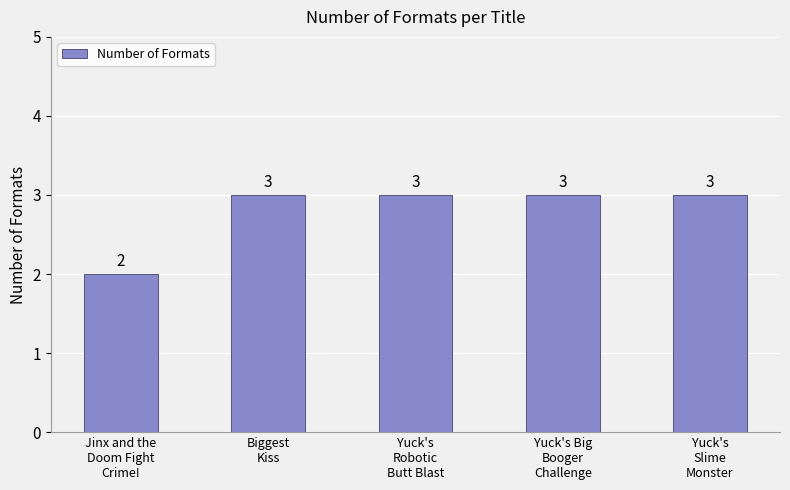

Reading left to right, transcribe all the data shown in this chart.

Jinx and the
Doom Fight
Crime!=2	Biggest
Kiss=3	Yuck's
Robotic
Butt Blast=3	Yuck's Big
Booger
Challenge=3	Yuck's
Slime
Monster=3